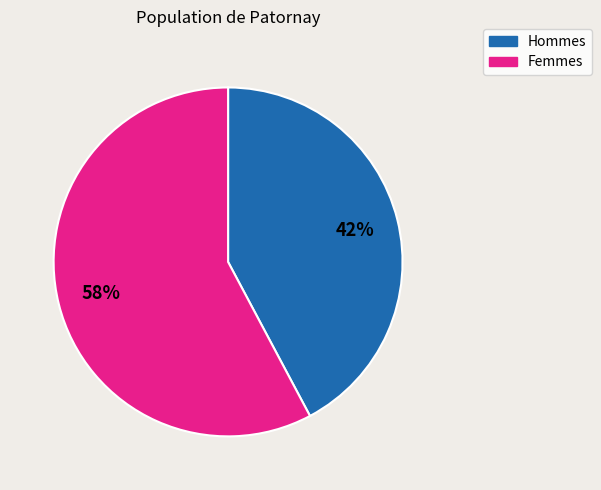

Do Hommes and Femmes together represent more than half of the pie?

Yes